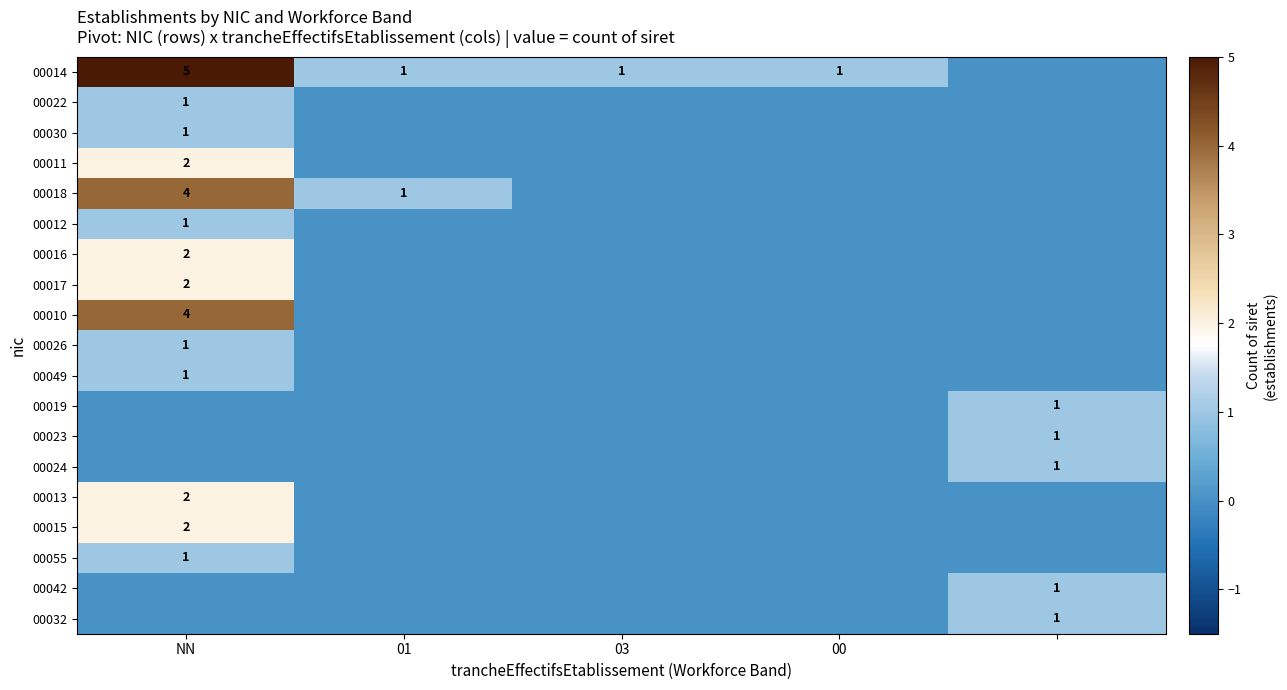

What is the sum of all 00022 values?

1